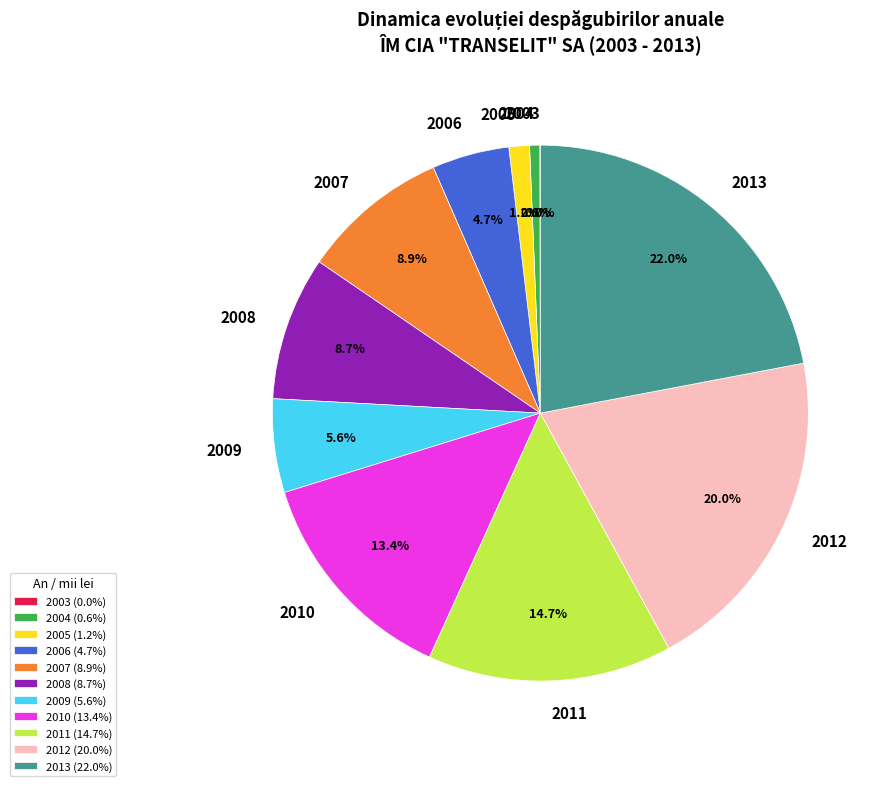

Which category has the biggest portion of the pie?

2013